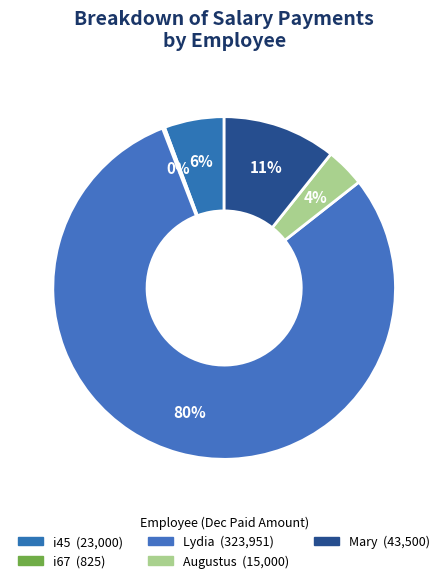

Rank the categories by value from highest to lowest.

Lydia, Mary, i45, Augustus, i67